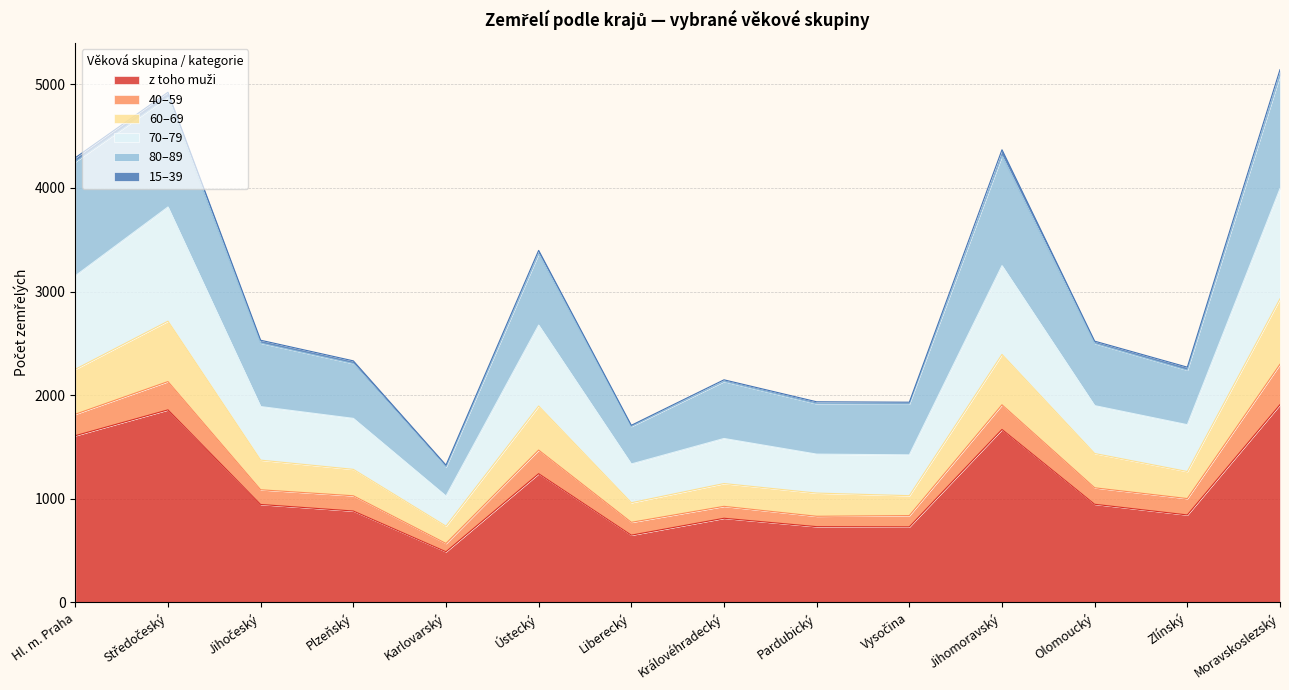

The value of 70–79 at Vysočina is 590. True or false?

False